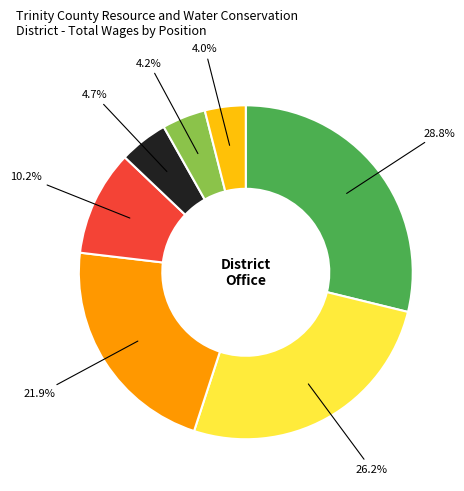

To the nearest percent, what is the average slice percentage?

14%